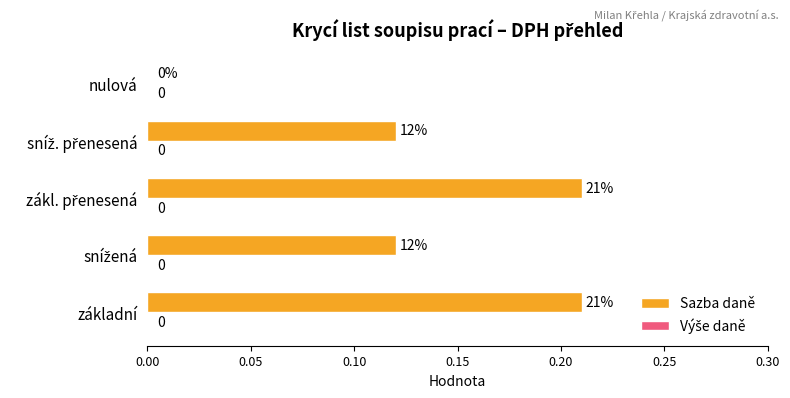

The chart shows a value of 0.1 at nulová. True or false?

False